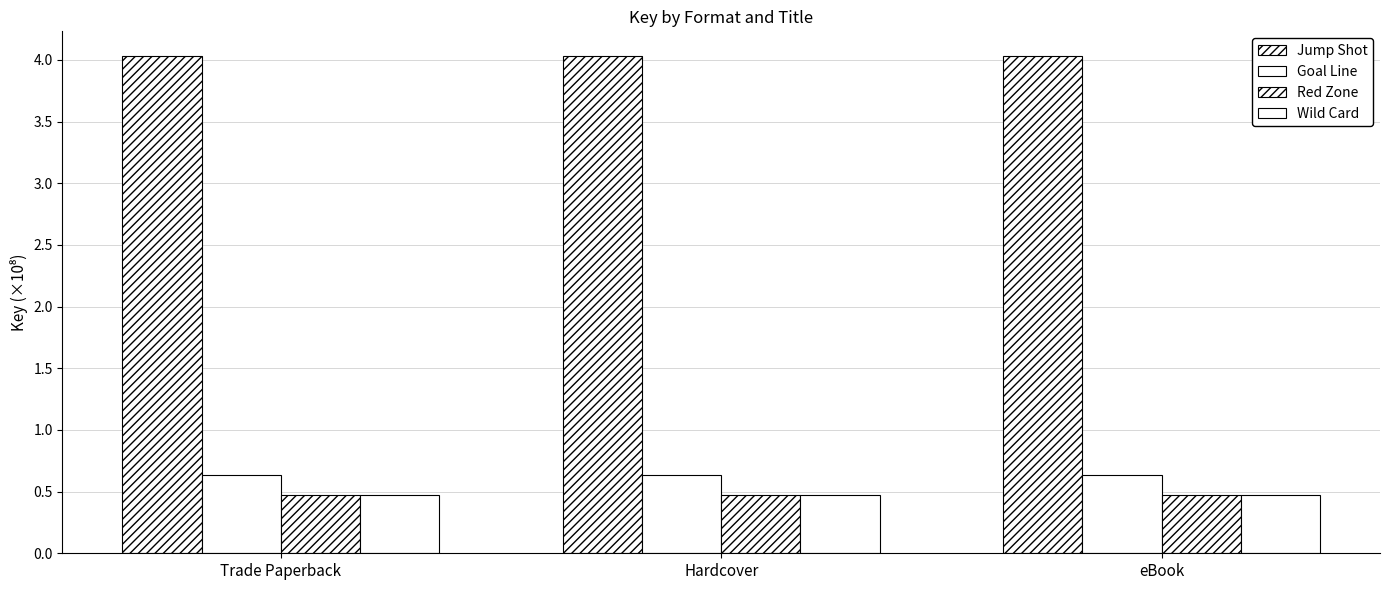

Which has a higher value, eBook or Trade Paperback?

eBook